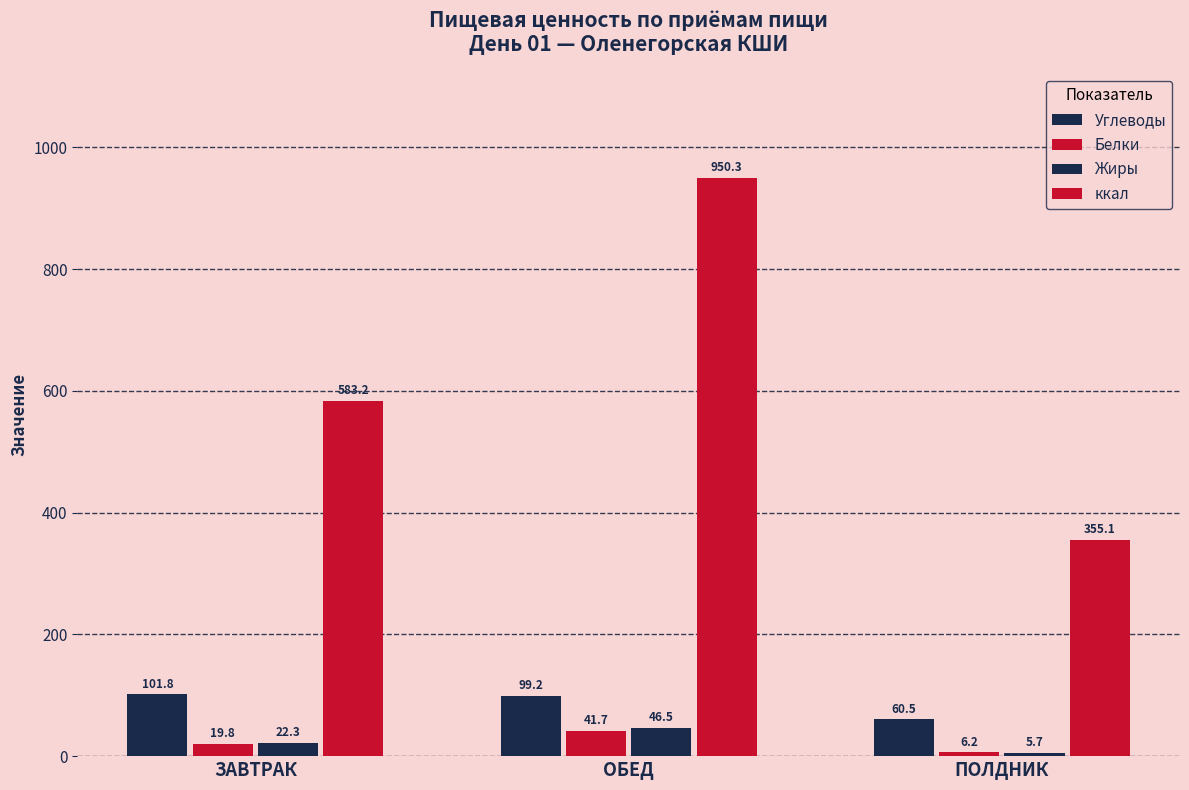

Are the bars grouped side by side (vs. stacked)?

Yes